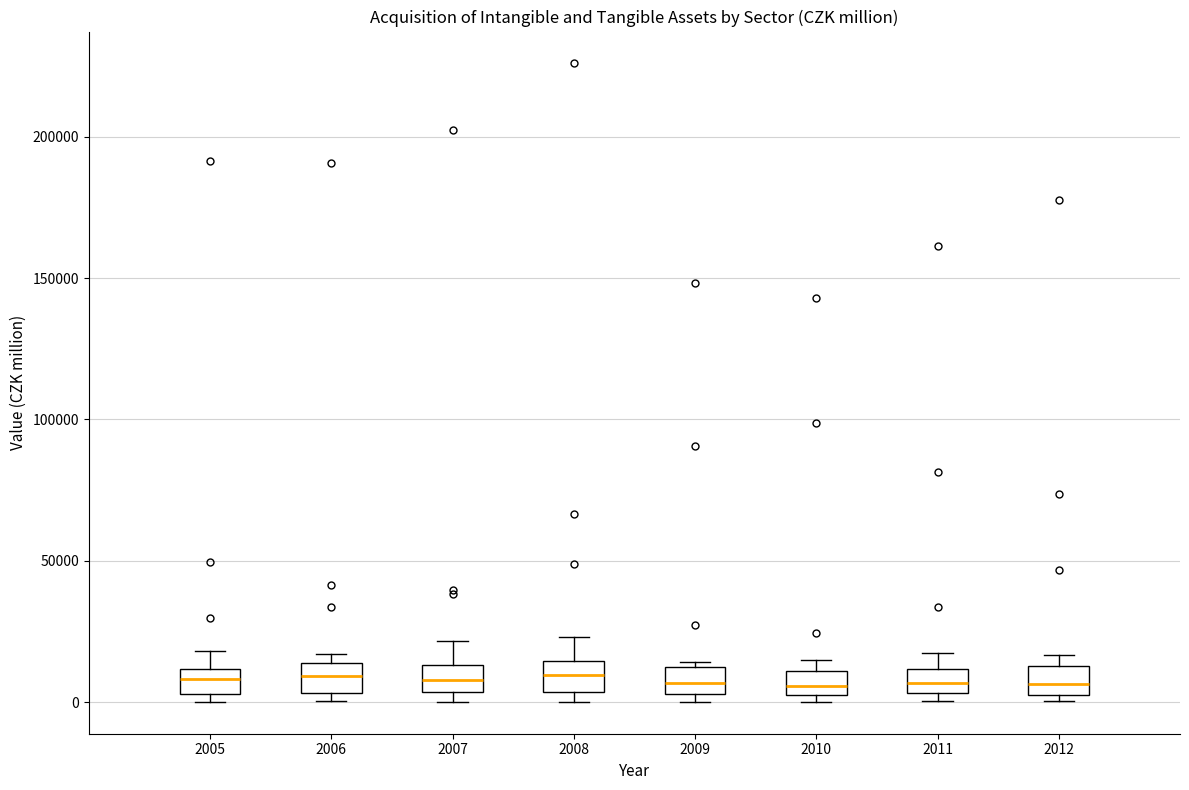

Reading left to right, transcribe this box plot: for each box, give where its median line is, the range the box spans, and where its two whiskers end, as read against the y-axis. The values are not printed on the chart, so give them approximately, as read against the axis.

2005: median 10000 (inside the box), box 5000 to 10000, whiskers 0 to 20000
2006: median 10000, box 5000 to 15000, whiskers 0 to 15000 (just above the box's upper edge)
2007: median 10000, box 5000 to 15000, whiskers 0 to 20000
2008: median 10000, box 5000 to 15000, whiskers 0 to 25000
2009: median 5000 (inside the box), box 5000 to 10000, whiskers 0 to 15000
2010: median 5000 (inside the box), box 5000 to 10000, whiskers 0 to 15000
2011: median 5000 (inside the box), box 5000 to 10000, whiskers 0 to 15000
2012: median 5000 (inside the box), box 5000 to 15000, whiskers 0 to 15000 (just above the box's upper edge)